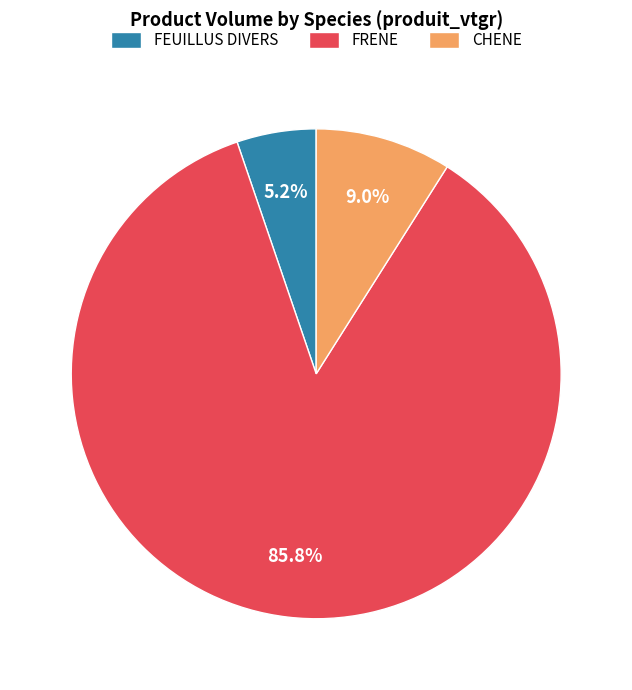

What is the largest slice in the pie chart?

FRENE